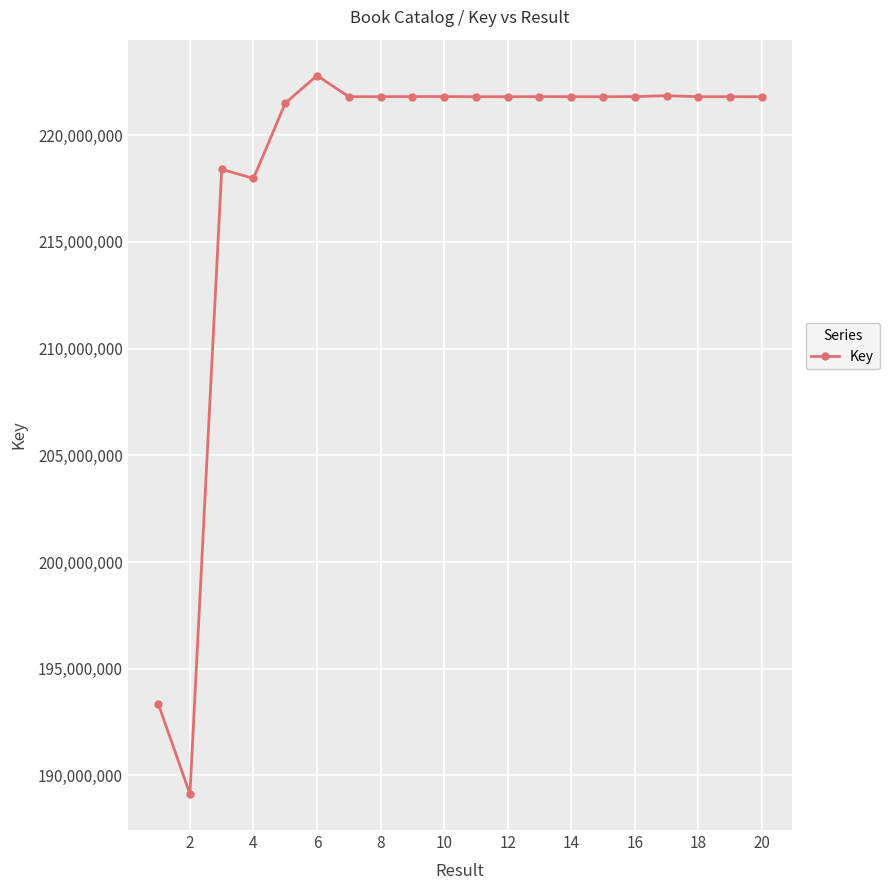

What is the value of the 2nd point from the left?

189123183